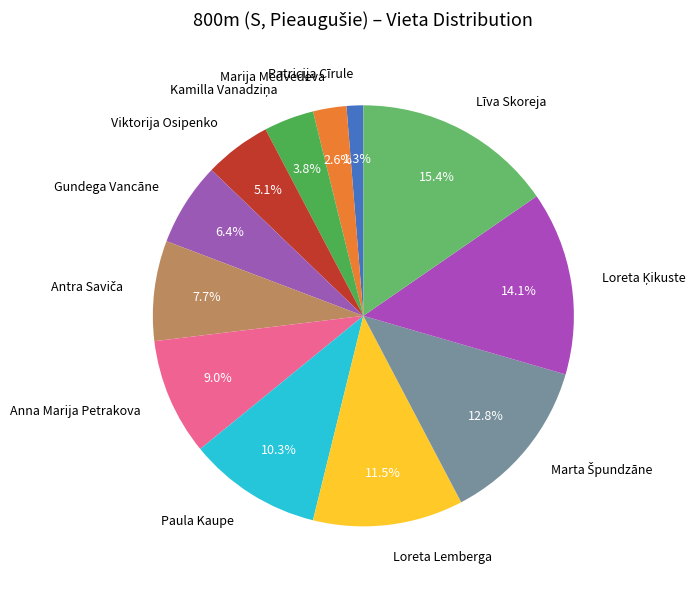

Which slice is the largest?

Līva Skoreja